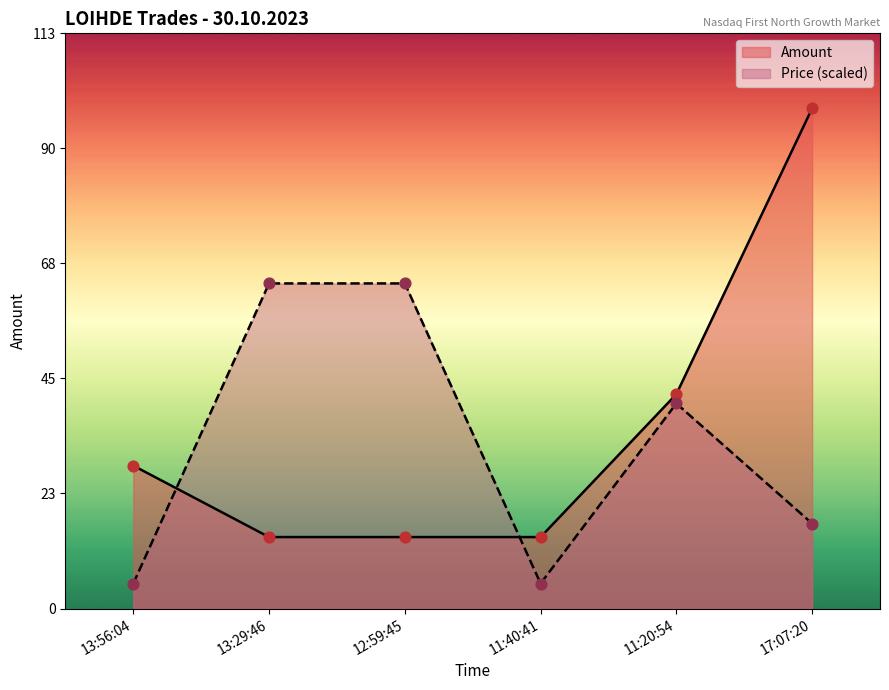

At which category is the sum across all series the highest?

17:07:20